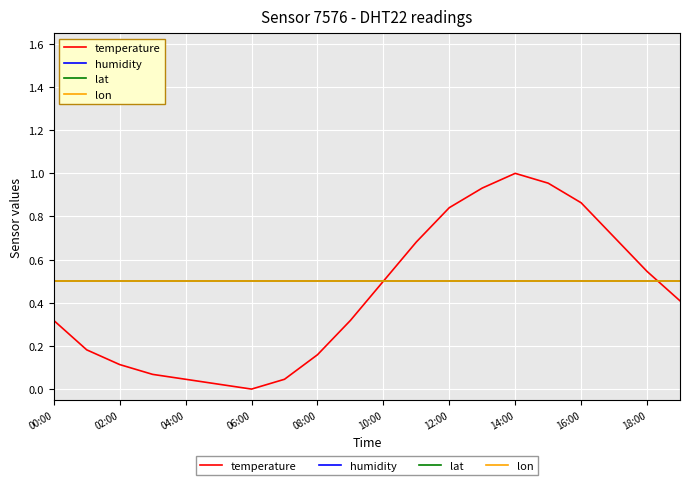

Which series has the largest total across all categories?

humidity